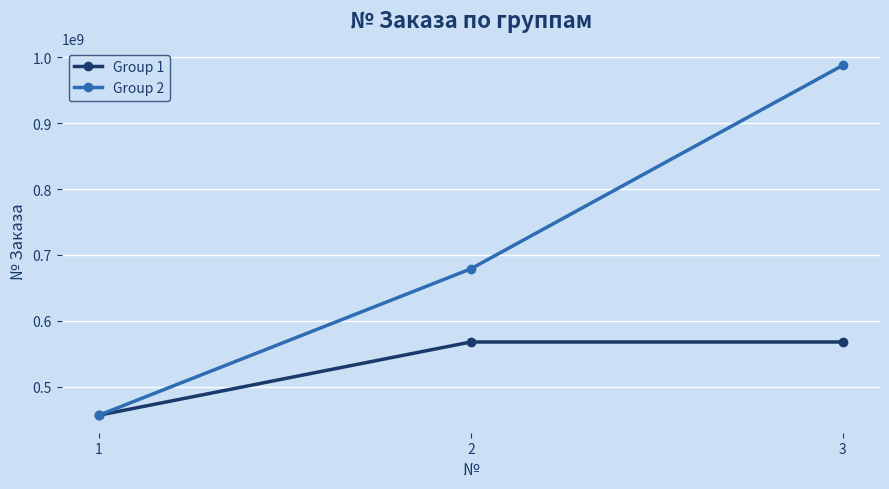

What is the difference between the second highest and minimum values in the Group 1 series?

111100771